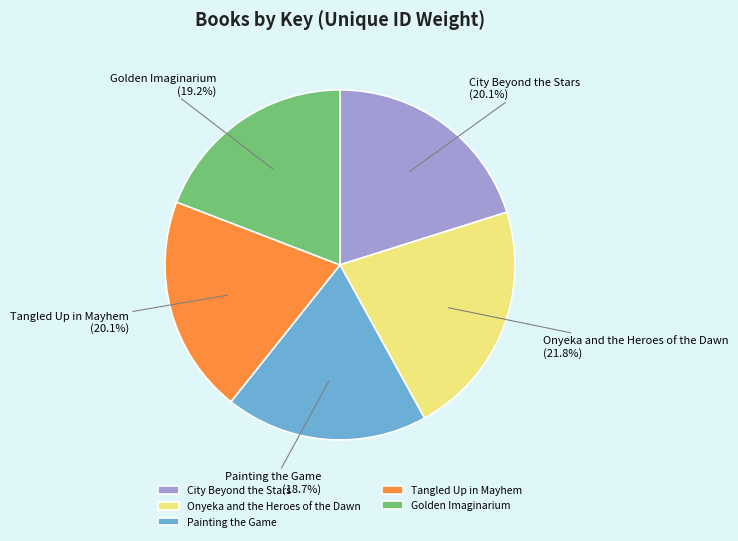

Is it true that City Beyond the Stars is 20% of the pie?

True